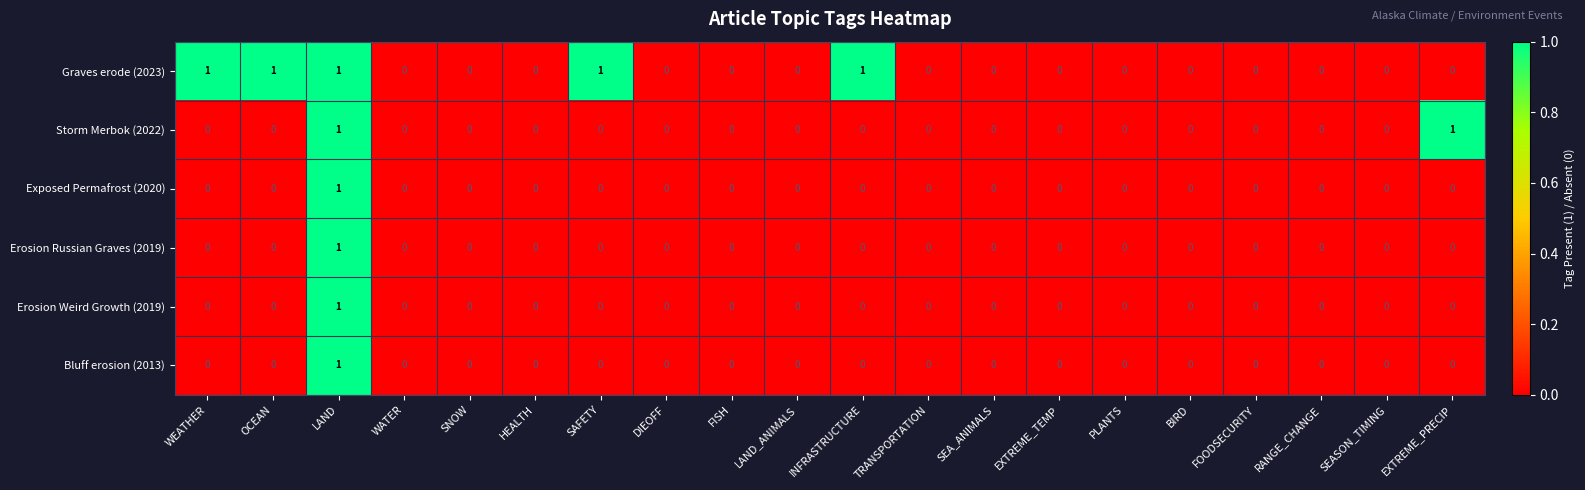

At which category is the sum across all series the highest?

LAND